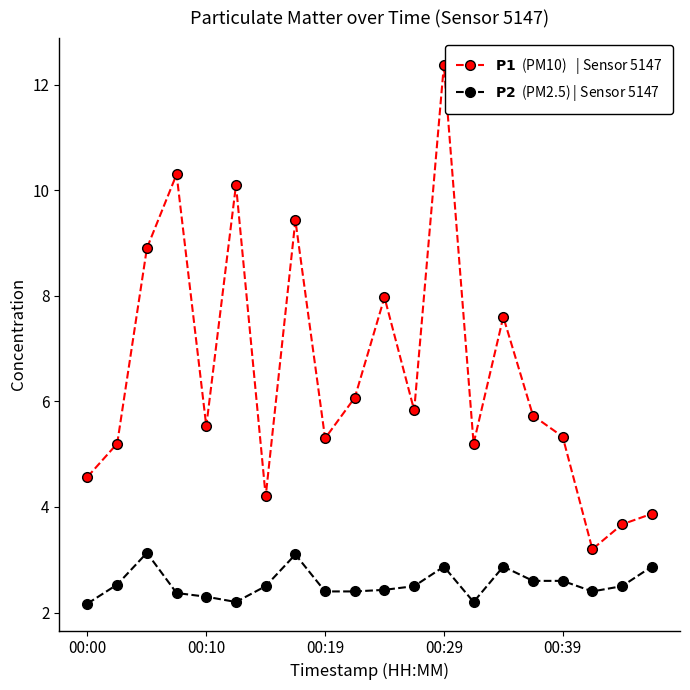

What is the greatest value displayed?

12.4